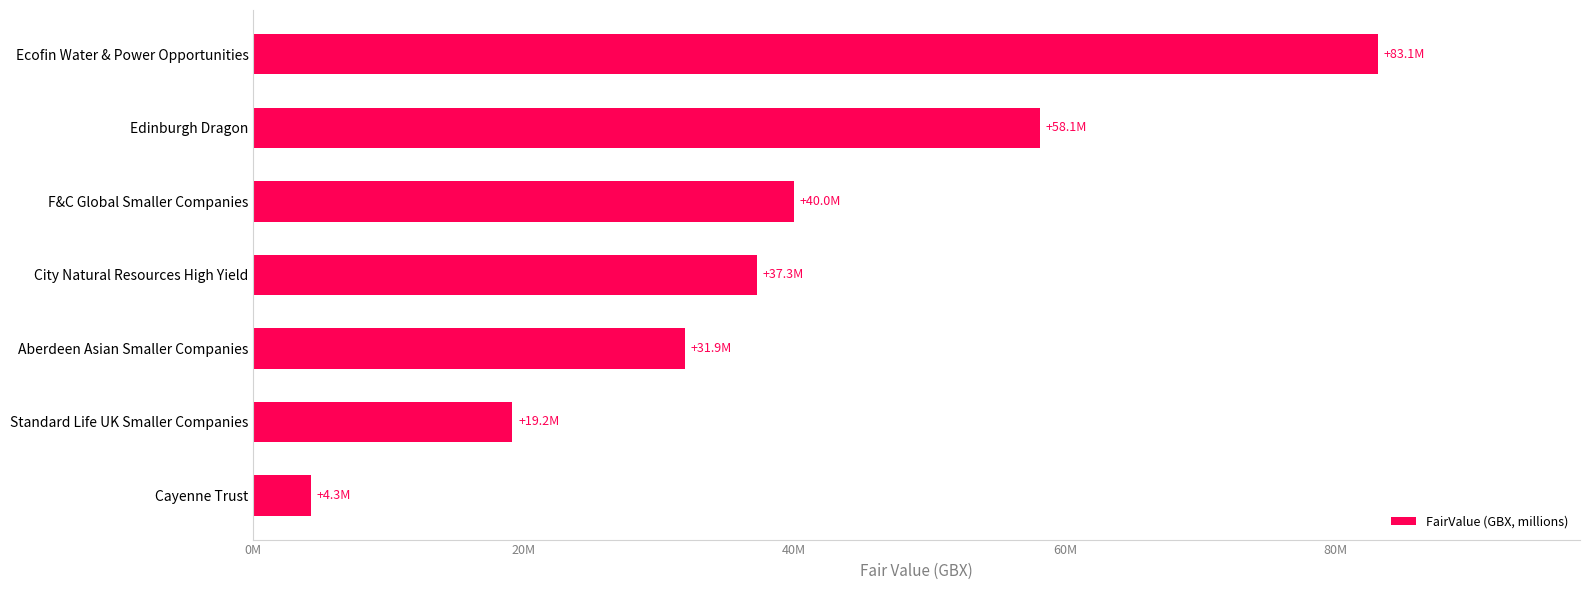

Does the chart contain any negative values?

No